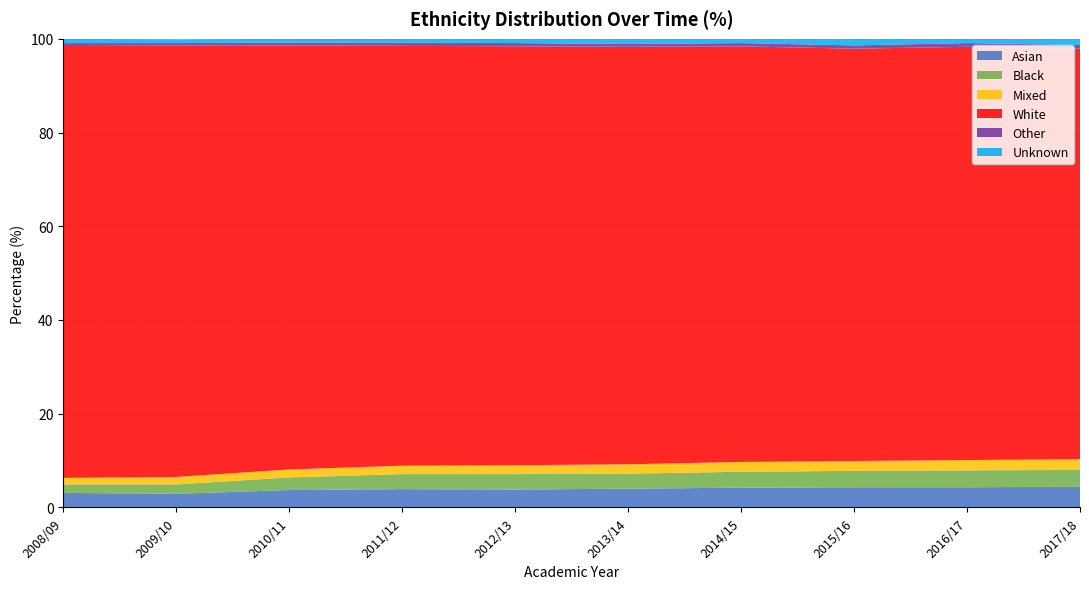

Reading left to right, list all the values displayed in this chart.

Asian: 2008/09=3.1	2009/10=2.9	2010/11=3.7	2011/12=3.9	2012/13=3.8	2013/14=4.0	2014/15=4.2	2015/16=4.3	2016/17=4.3	2017/18=4.4
Black: 2008/09=1.8	2009/10=2.0	2010/11=2.7	2011/12=3.2	2012/13=3.3	2013/14=3.2	2014/15=3.4	2015/16=3.5	2016/17=3.6	2017/18=3.6
Mixed: 2008/09=1.4	2009/10=1.6	2010/11=1.7	2011/12=1.8	2012/13=1.9	2013/14=2.0	2014/15=2.1	2015/16=2.1	2016/17=2.2	2017/18=2.3
White: 2008/09=92.4	2009/10=92.1	2010/11=90.5	2011/12=89.6	2012/13=89.4	2013/14=89.1	2014/15=88.7	2015/16=88.0	2016/17=88.2	2017/18=87.6
Other: 2008/09=0.4	2009/10=0.5	2010/11=0.6	2011/12=0.7	2012/13=0.7	2013/14=0.6	2014/15=0.7	2015/16=0.7	2016/17=0.8	2017/18=0.8
Unknown: 2008/09=0.9	2009/10=0.8	2010/11=0.8	2011/12=0.8	2012/13=1.0	2013/14=1.1	2014/15=0.9	2015/16=1.4	2016/17=0.9	2017/18=1.3